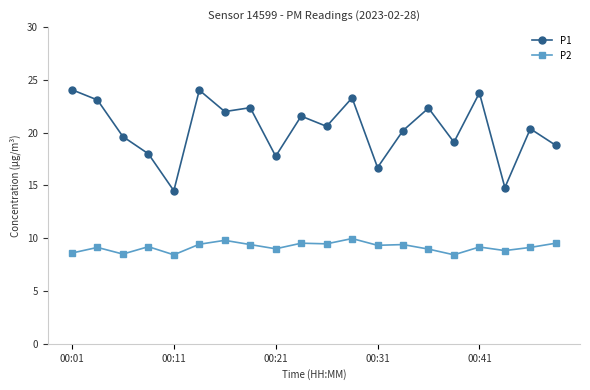

What is the greatest value displayed?

24.1